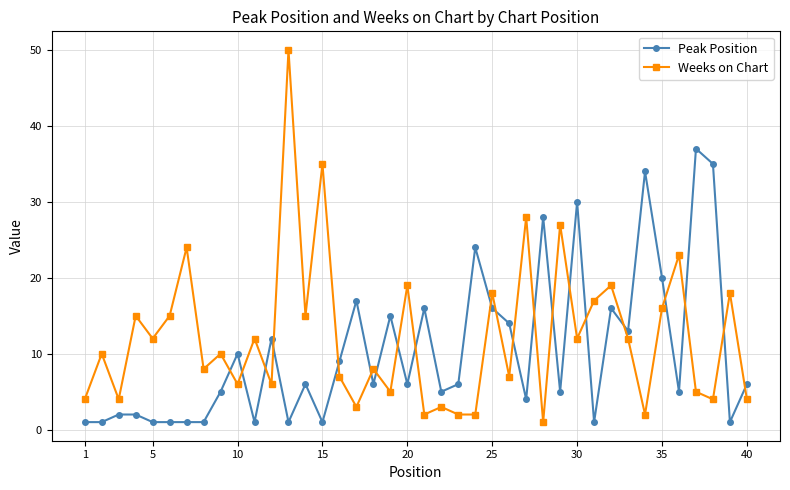

True or false: Peak Position has more than 2 interior local peaks.

True